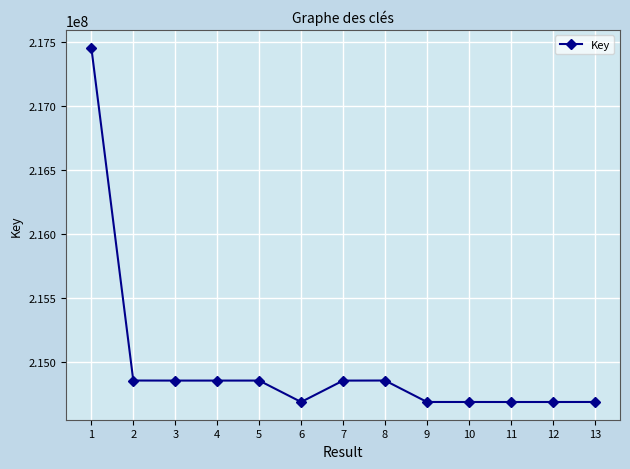

Is it true that the value at 3 is 59441909?

False